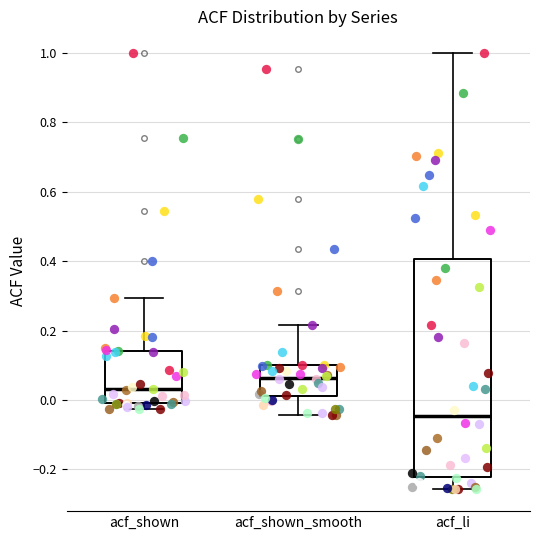

Reading left to right, transcribe this box plot: for each box, give where its median line is, the range the box spans, and where its two whiskers end, as read against the y-axis. The values are not printed on the chart, so give them approximately, as read against the axis.

acf_shown: median 0.04, box -0.02 to 0.14, whiskers -0.02 (just below the box's lower edge) to 0.30
acf_shown_smooth: median 0.06, box 0.02 to 0.10, whiskers -0.04 to 0.22
acf_li: median -0.04, box -0.22 to 0.40, whiskers -0.26 to 1.00